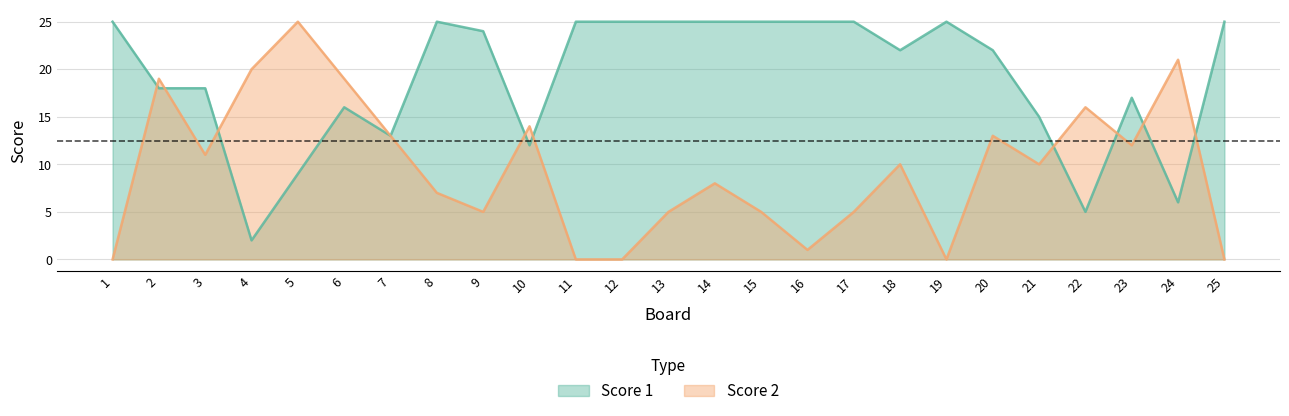

At how many categories does at least one series exceed 24?

12